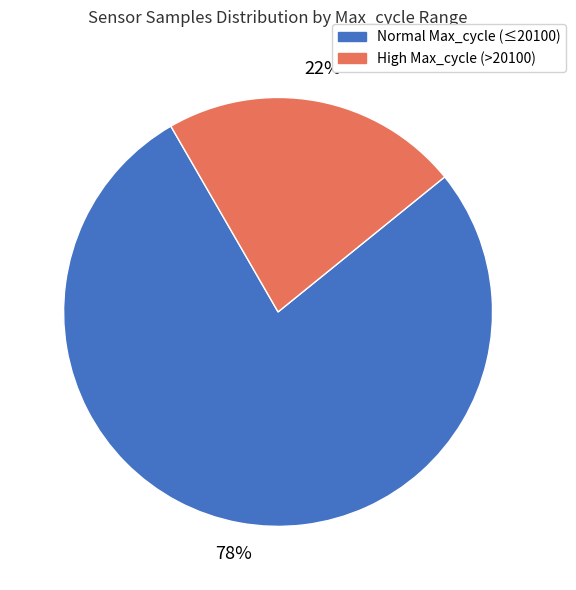

What percentage is the Normal Max_cycle (≤20100) slice, to the nearest percent?

78%